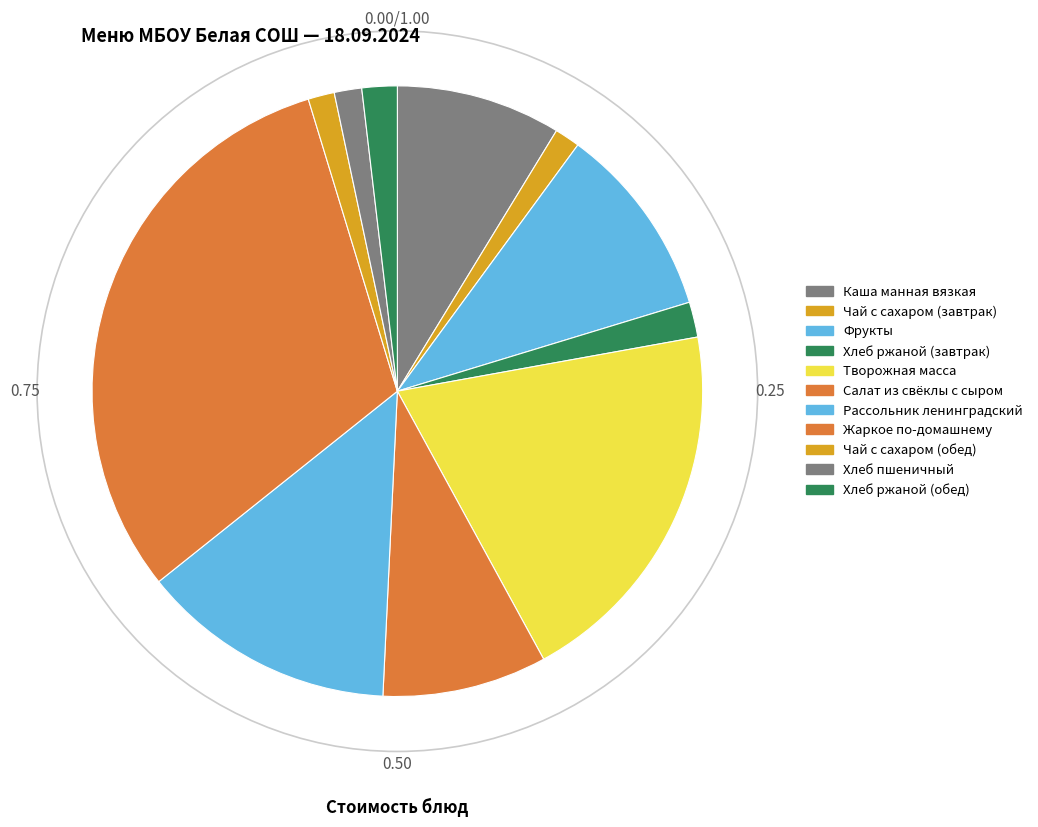

What percentage do Фрукты and Хлеб ржаной (завтрак) together represent?

12.1%